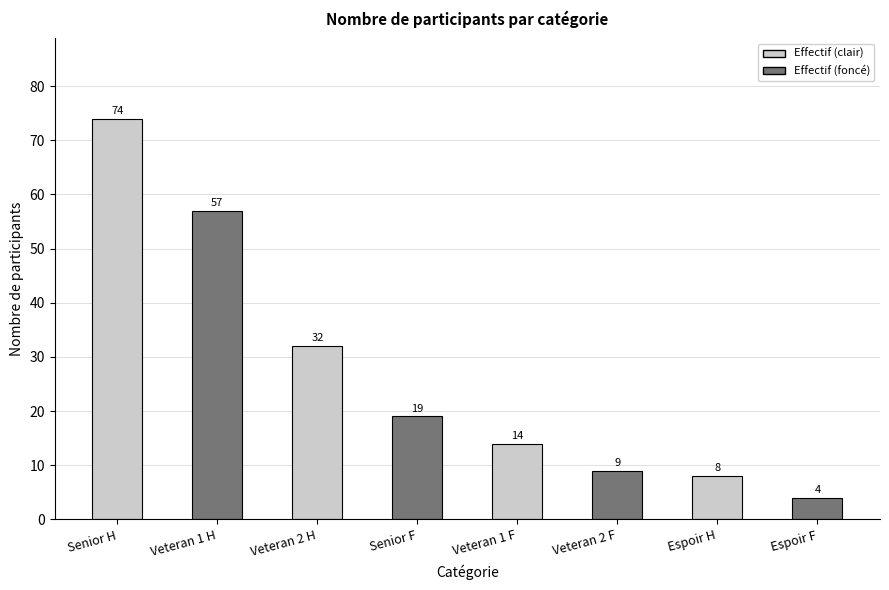

What is the difference between the maximum and second lowest values?

66